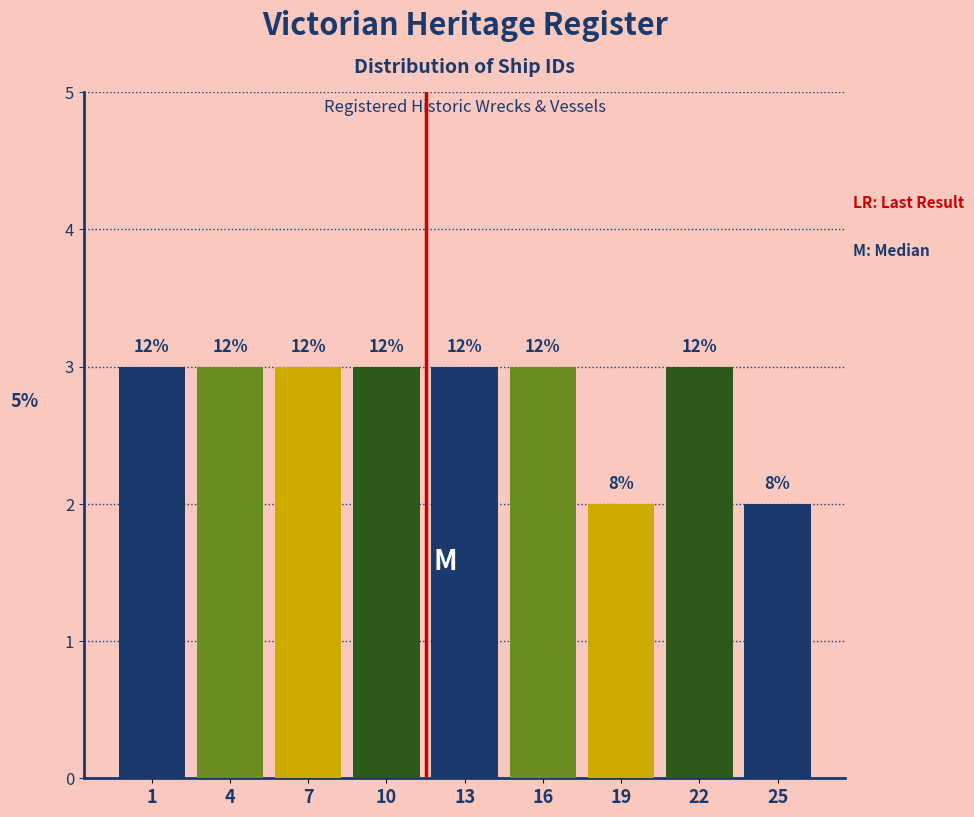

How many bars are there in total?

9